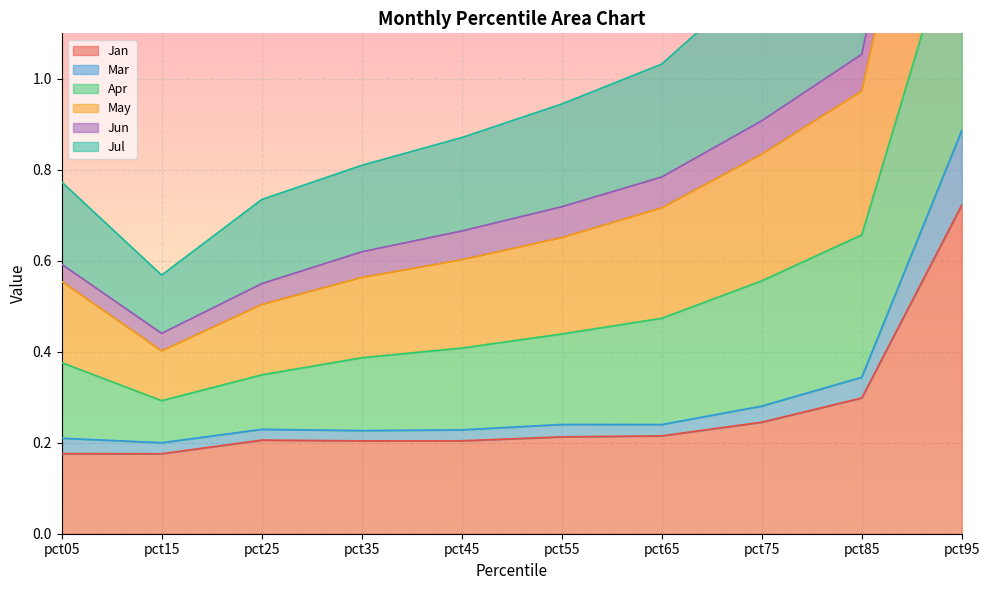

True or false: Jan has a value of 0.2 at pct45.

True